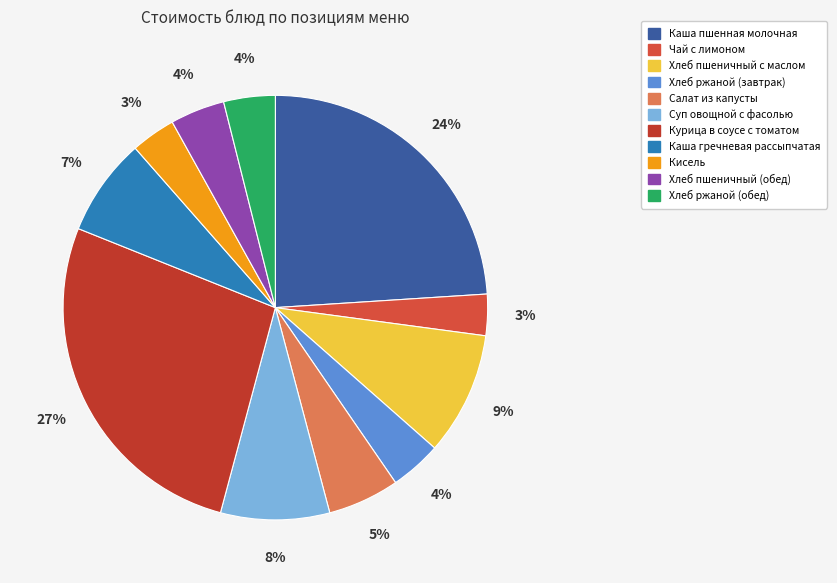

What percentage is the Чай с лимоном slice, to the nearest percent?

3%